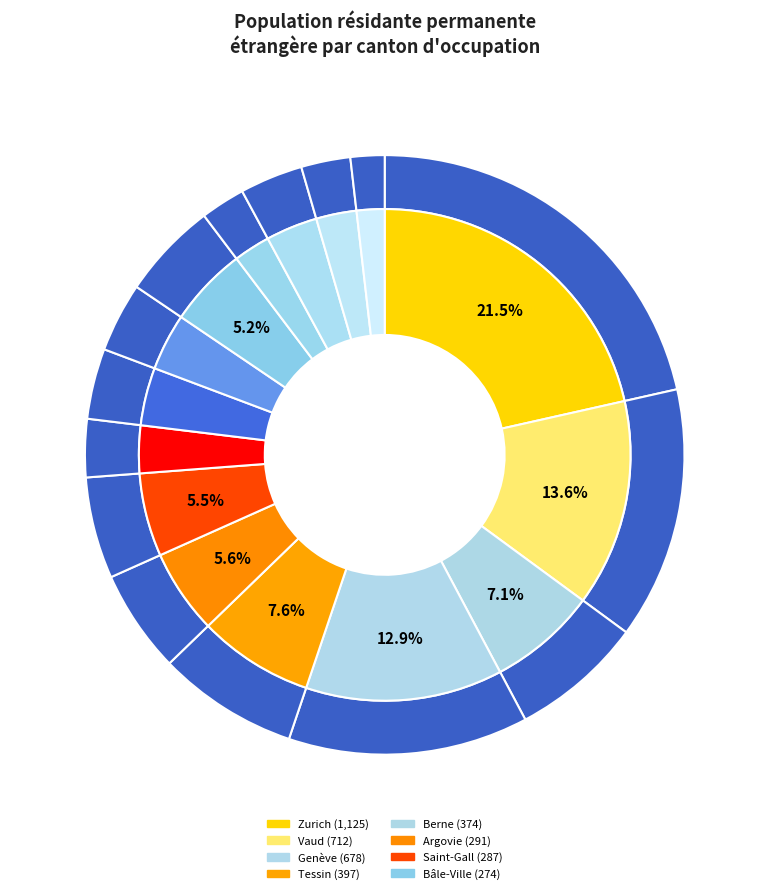

What percentage do Thurgovie and Grisons together represent?

5.5%